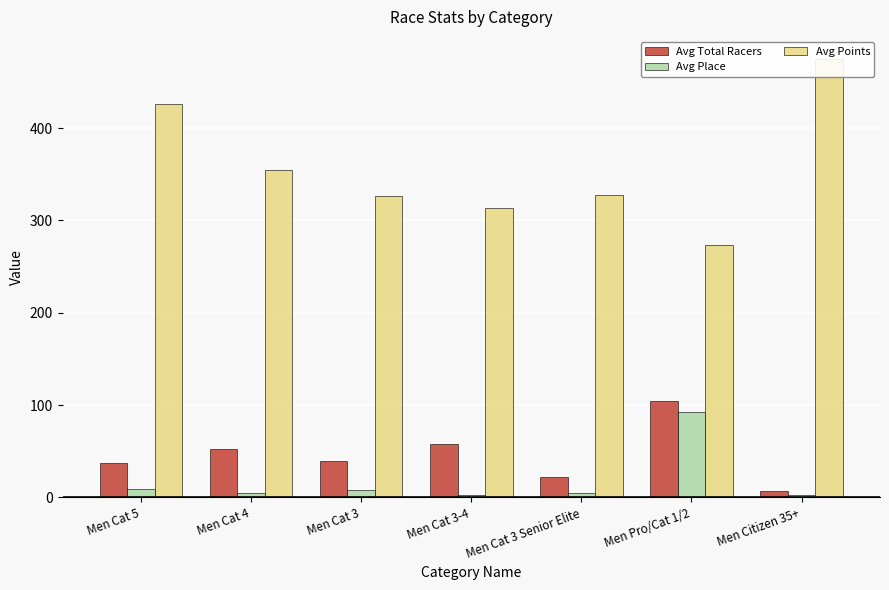

At how many categories does at least one series exceed 247?

7